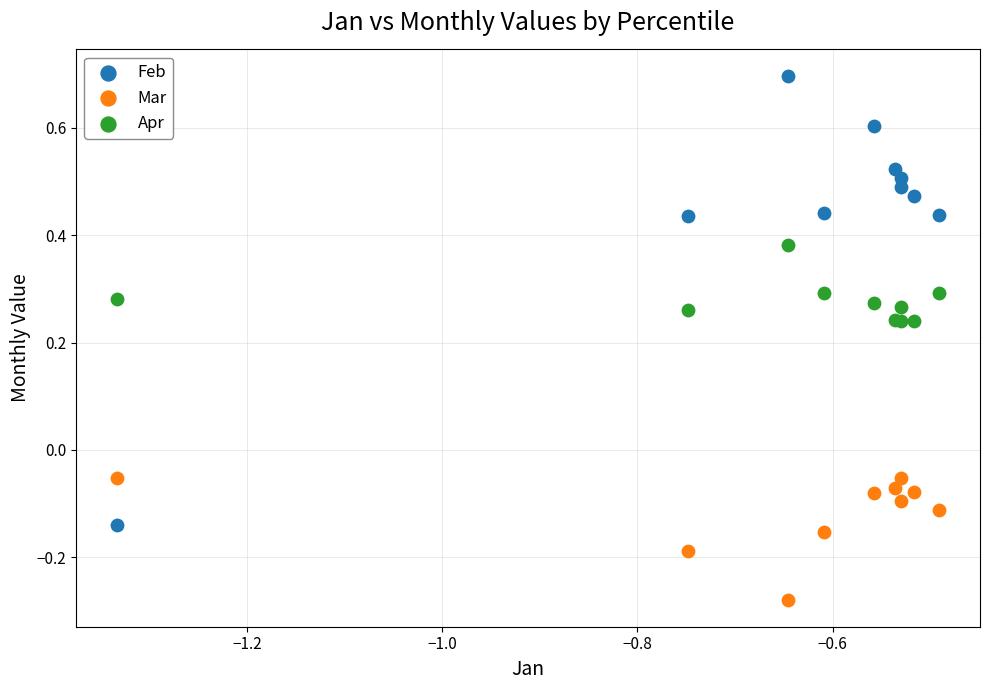

What are all the series names shown in the legend?

Feb, Mar, Apr